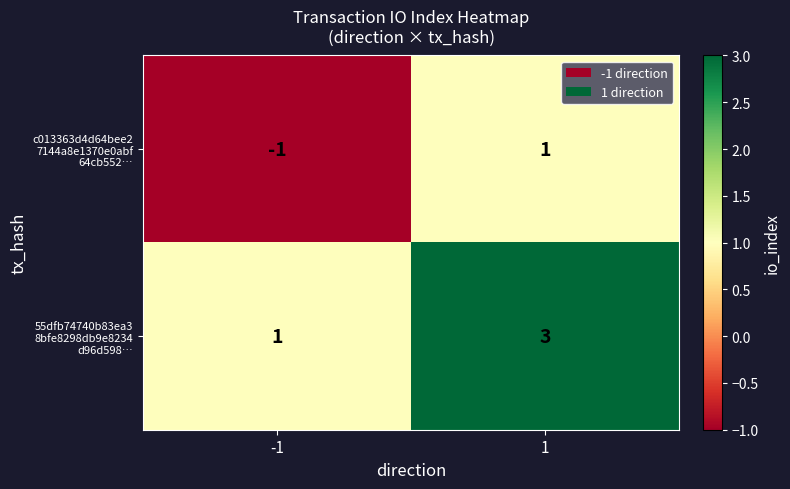

What is the difference between the highest and lowest values at -1?

2